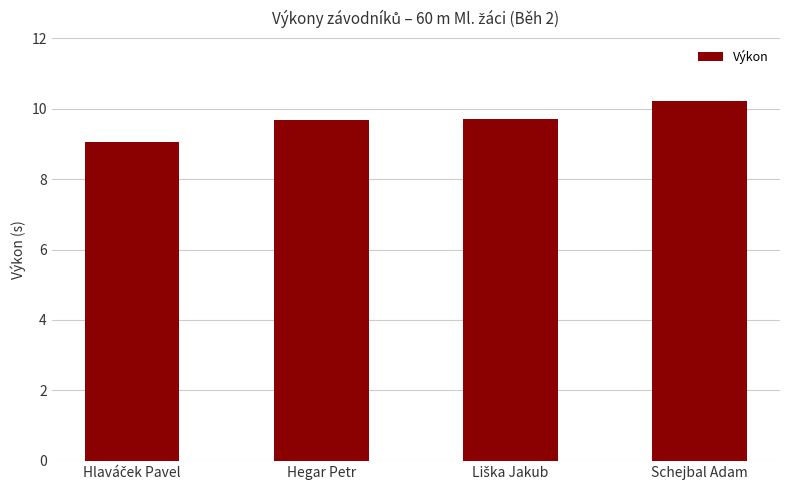

What is the smallest value displayed?

9.1